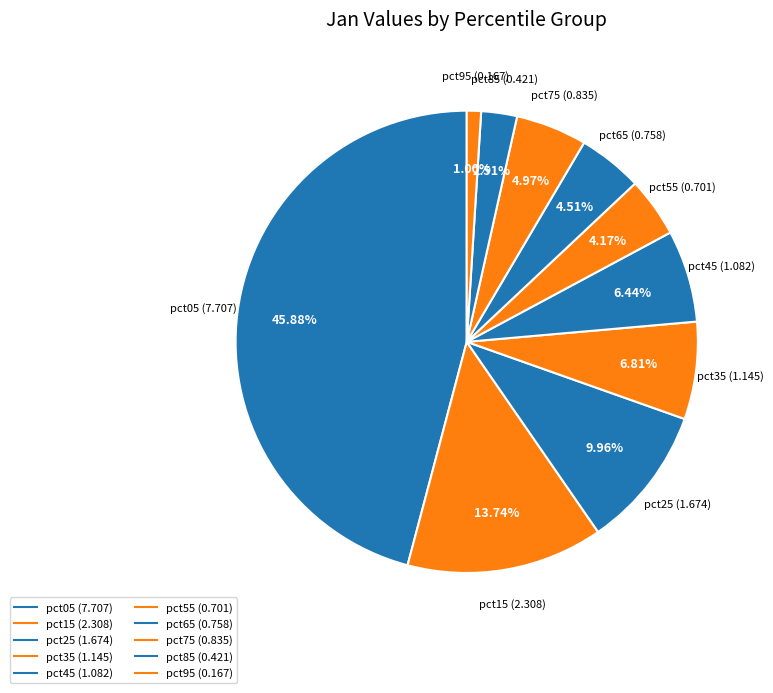

To the nearest percent, what portion does pct95 represent?

1%